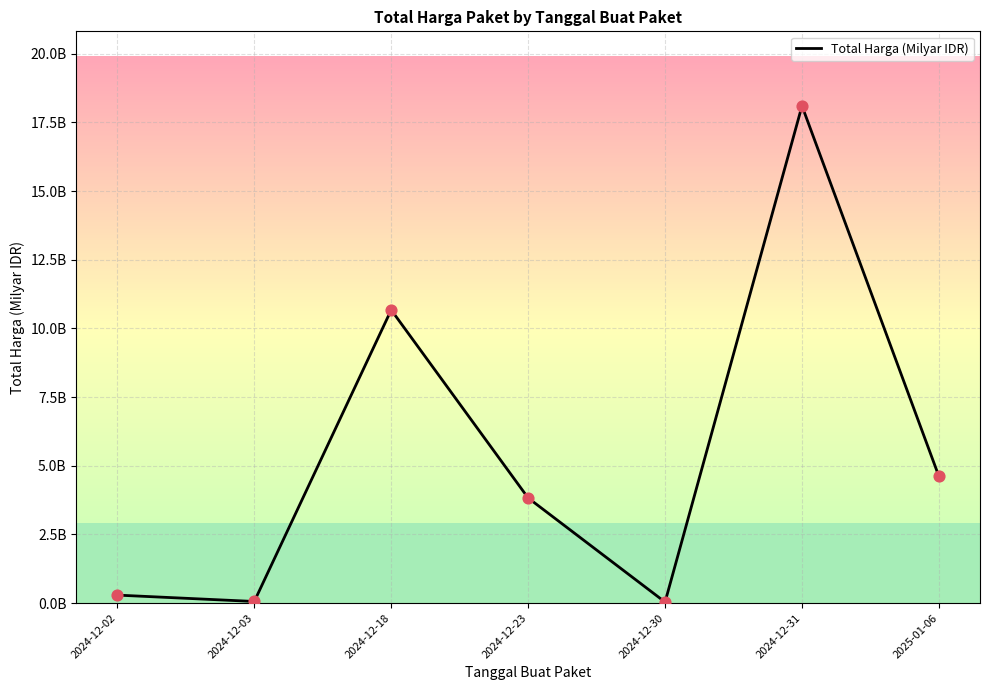

Is this an area chart (filled region under the line)?

No